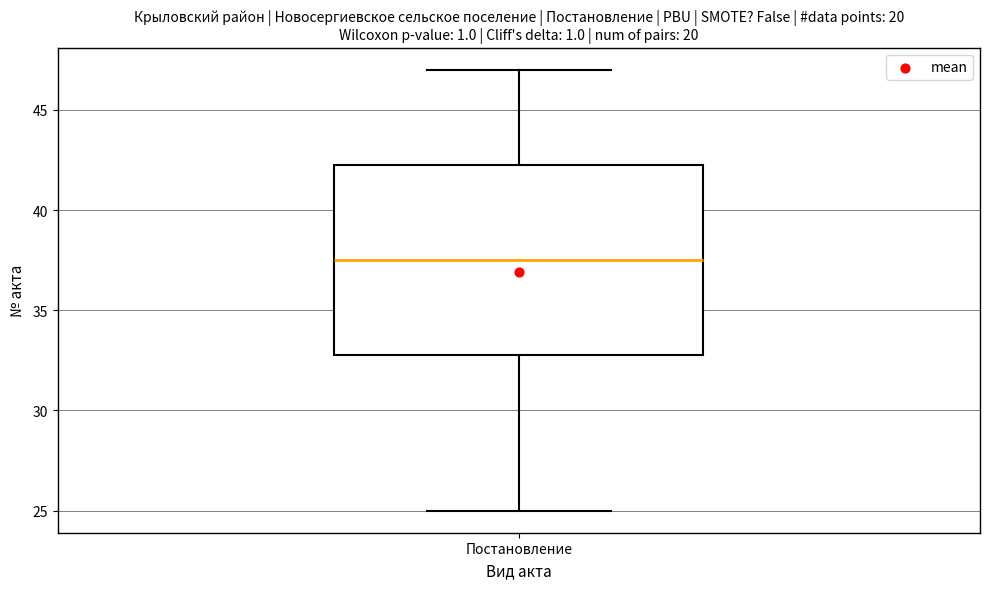

Where does the lower whisker of the box for Постановление end on the y-axis? The values are not printed on the chart, so give them approximately, as read against the axis.

25.0